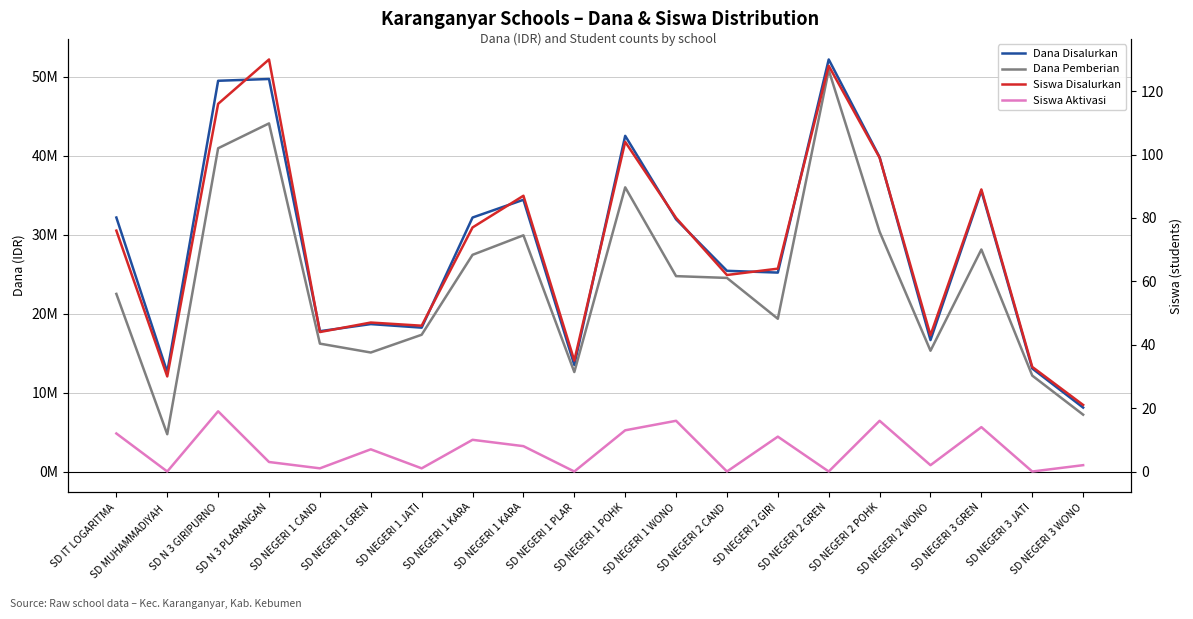

At which category is the sum across all series the highest?

SD NEGERI 2 GREN